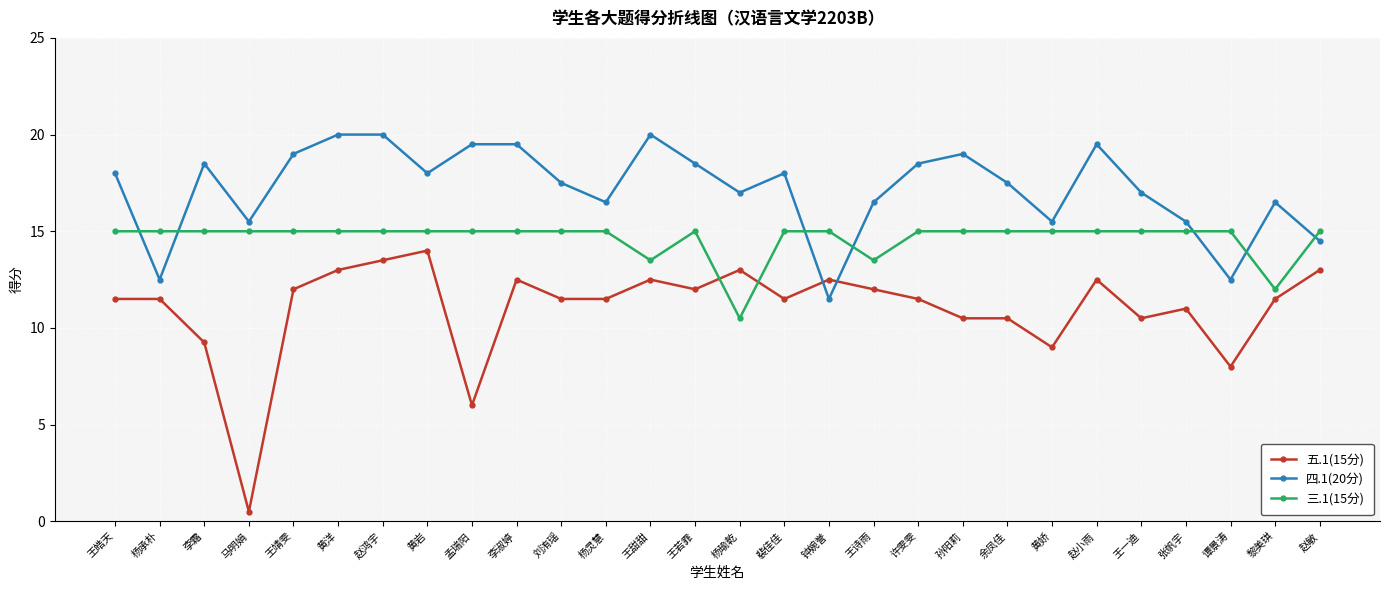

Is the value of 四.1(20分) at 王诗雨 greater than the value of 三.1(15分) at 孟瑞阳?

Yes